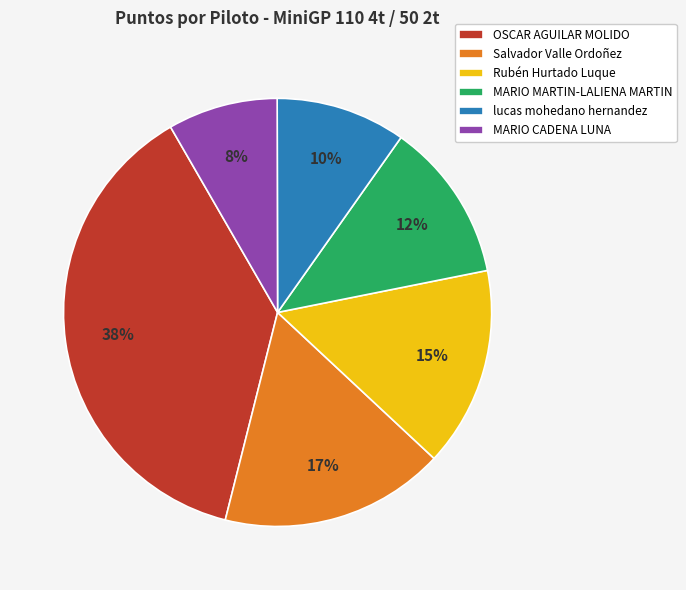

True or false: lucas mohedano hernandez accounts for 25% of the total.

False